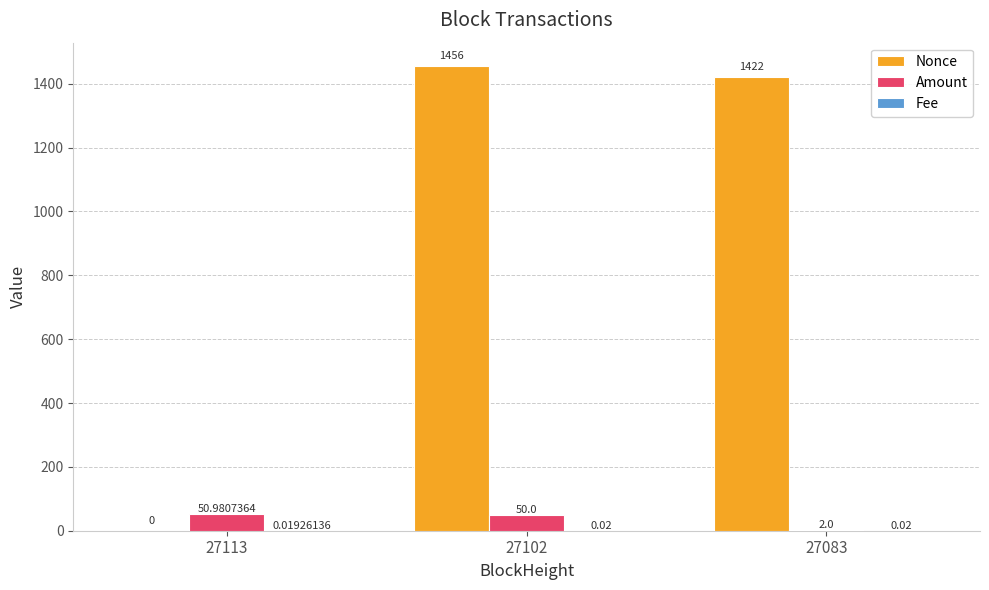

What is the sum of all Nonce values?

2878.0